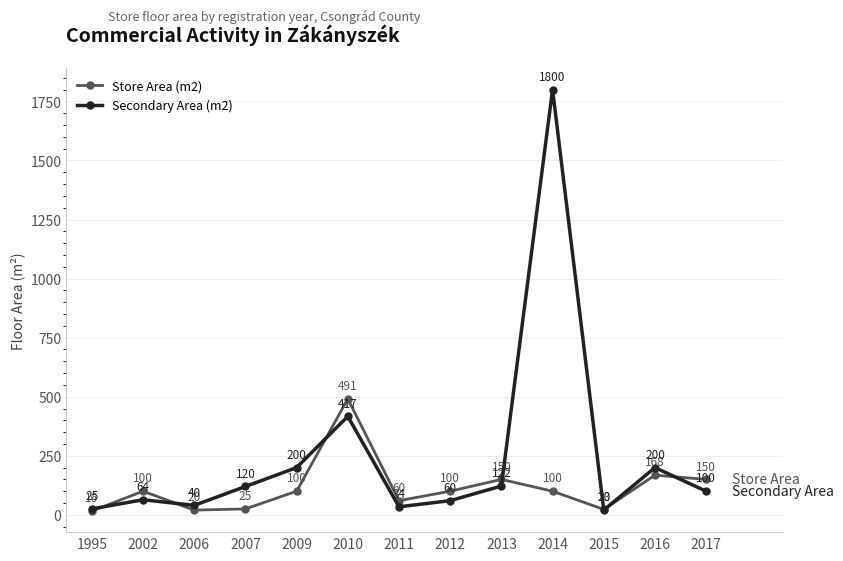

Where is the first local maximum for Secondary Area (m2)?

2002